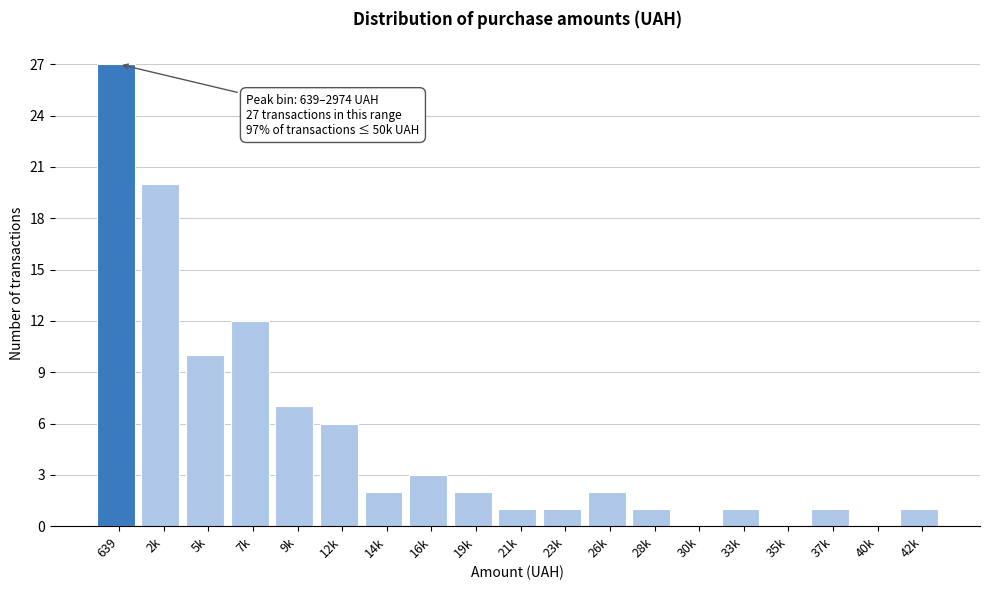

Reading right to left, list all the values displayed in this chart.

42k=1	40k=0	37k=1	35k=0	33k=1	30k=0	28k=1	26k=2	23k=1	21k=1	19k=2	16k=3	14k=2	12k=6	9k=7	7k=12	5k=10	2k=20	639=27